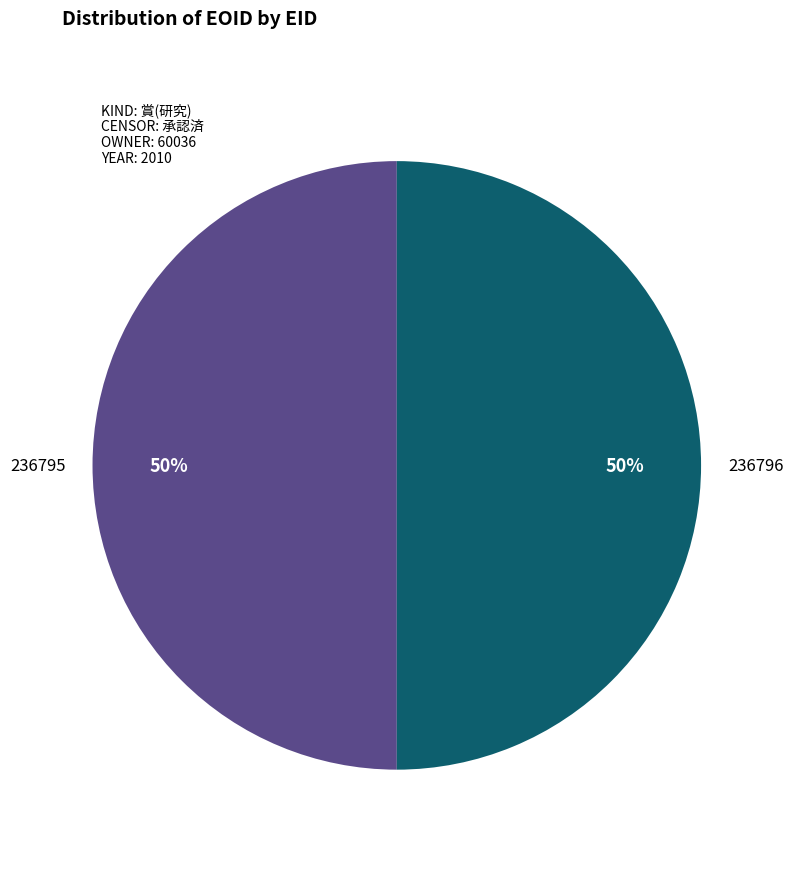

Approximately how many times larger is the value at 236796 compared to 236795?

1.0